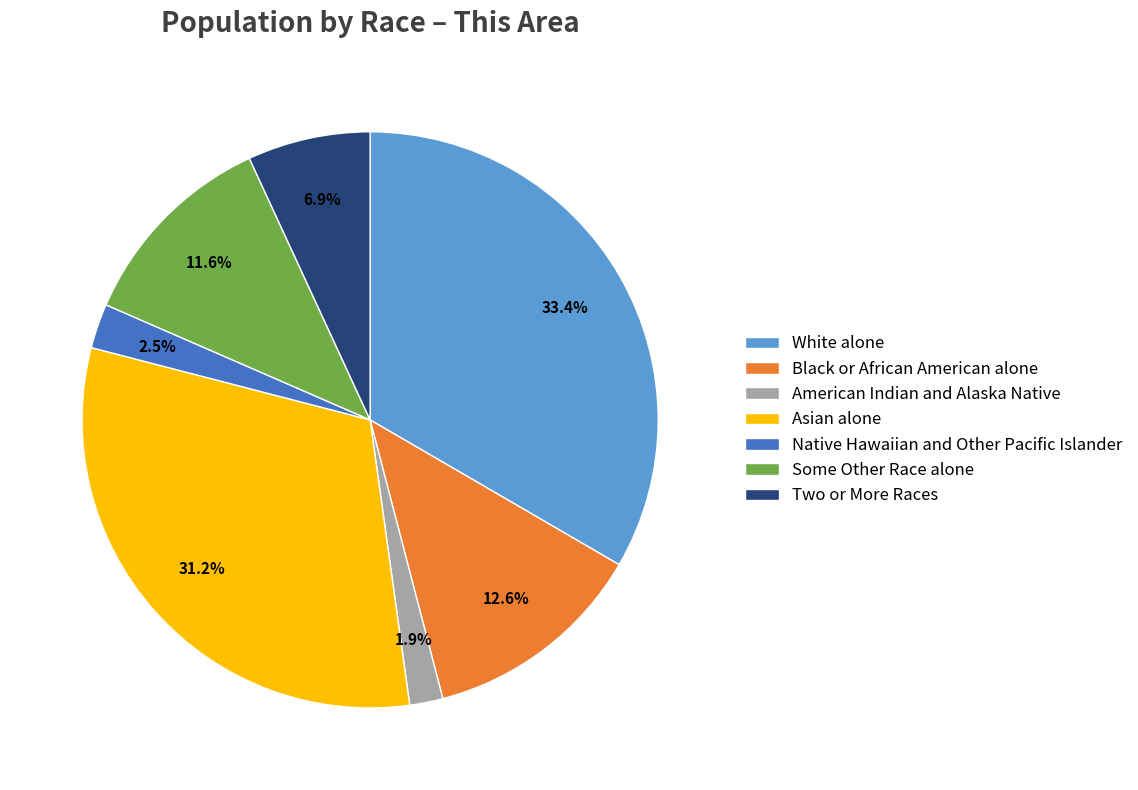

Approximately how many times larger is the value at Native Hawaiian and Other Pacific Islander compared to Some Other Race alone?

0.2